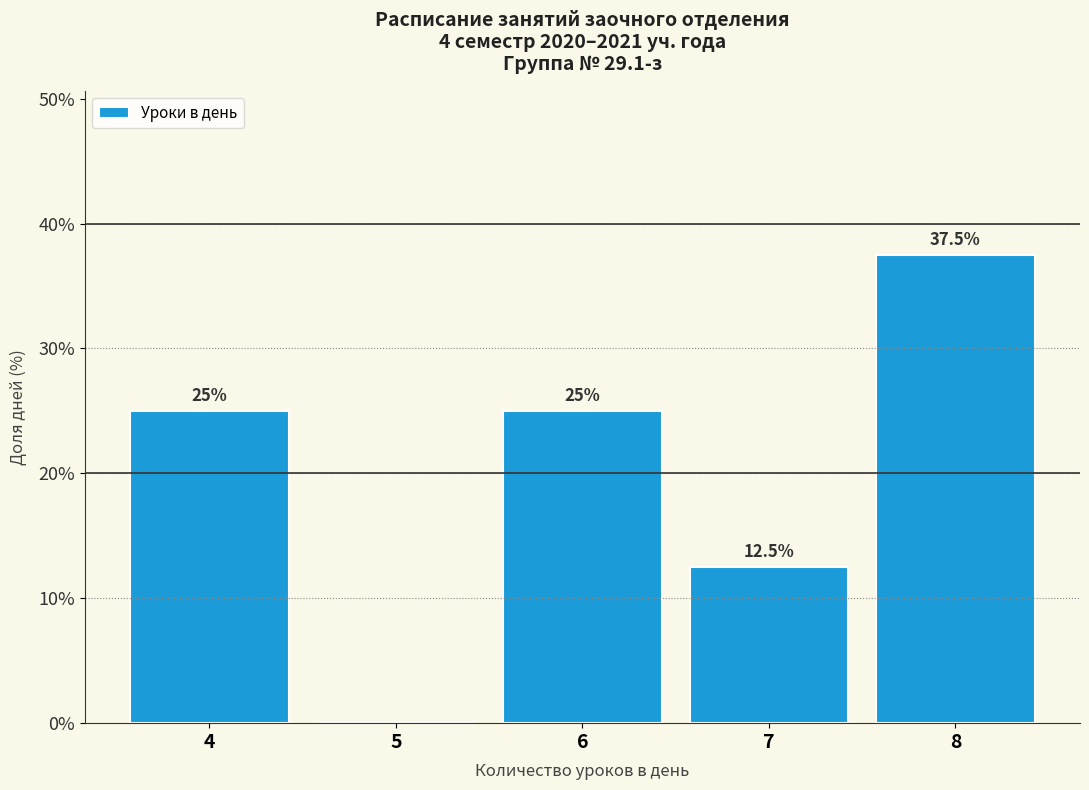

Reading right to left, extract all data points from this chart.

8=37.5	7=12.5	6=25.0	5=0.0	4=25.0